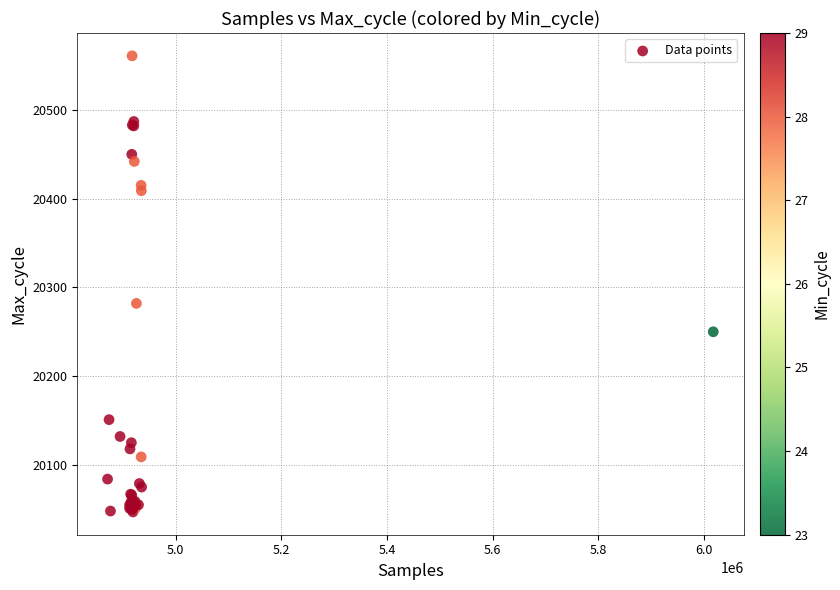

What Y value in the scatter plot is closest to 20304?

20282